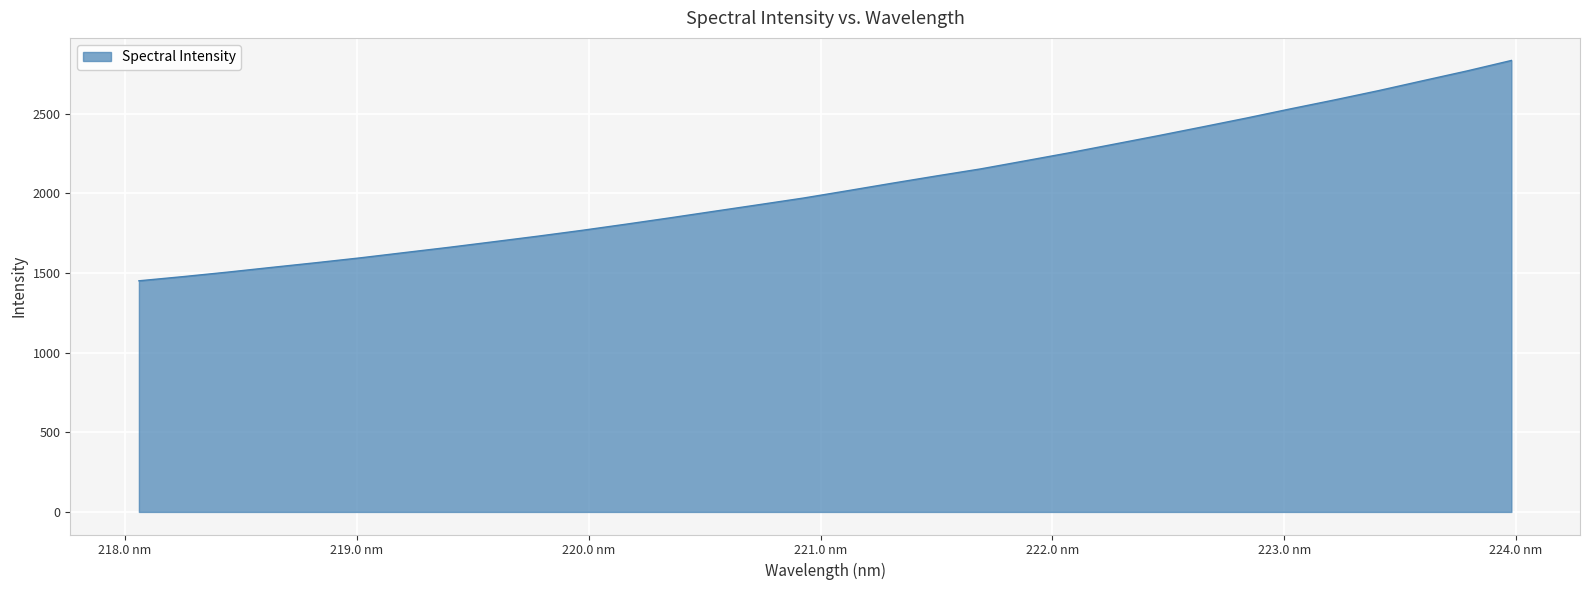

What is the smallest value displayed?

1450.6